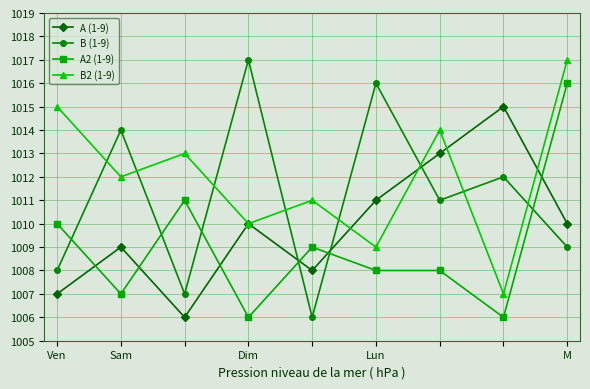

True or false: A2 (1-9) has more than 1 points higher than both neighbors.

True